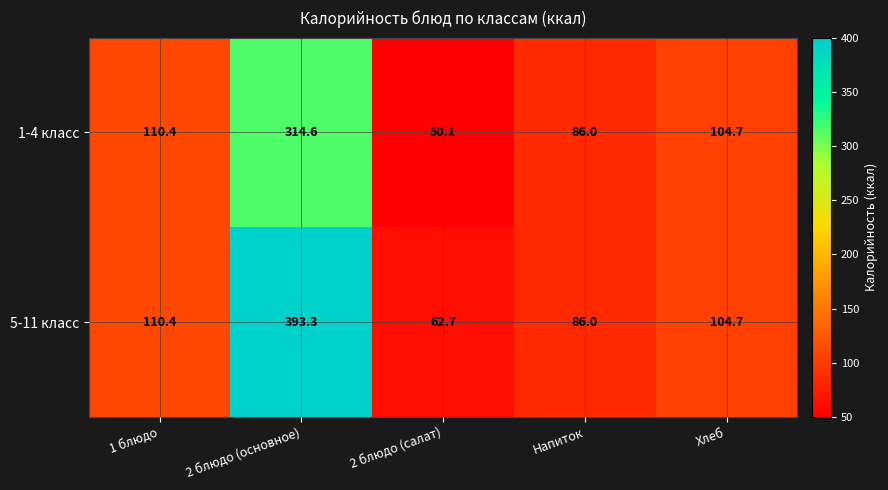

At which category is the sum across all series the highest?

2 блюдо (основное)